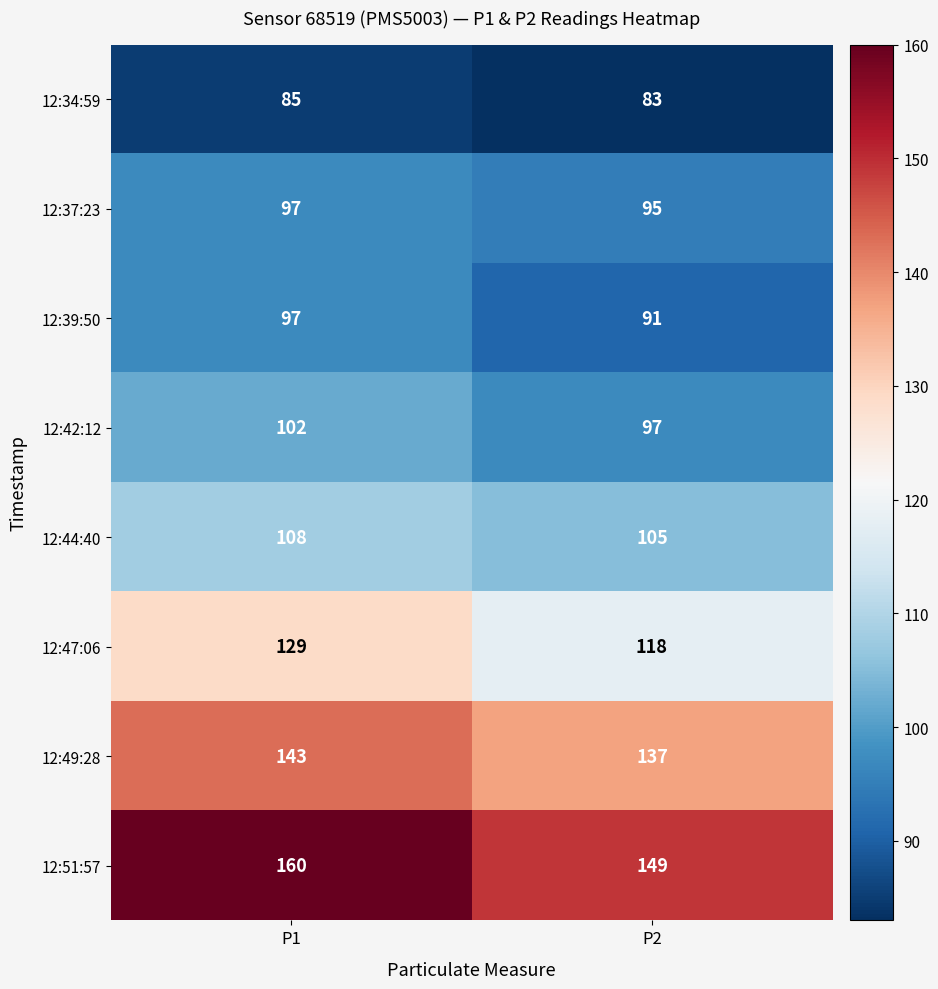

Reading left to right, list all the values displayed in this chart.

12:34:59: P1=85	P2=83
12:37:23: P1=97	P2=95
12:39:50: P1=97	P2=91
12:42:12: P1=102	P2=97
12:44:40: P1=108	P2=105
12:47:06: P1=129	P2=118
12:49:28: P1=143	P2=137
12:51:57: P1=160	P2=149